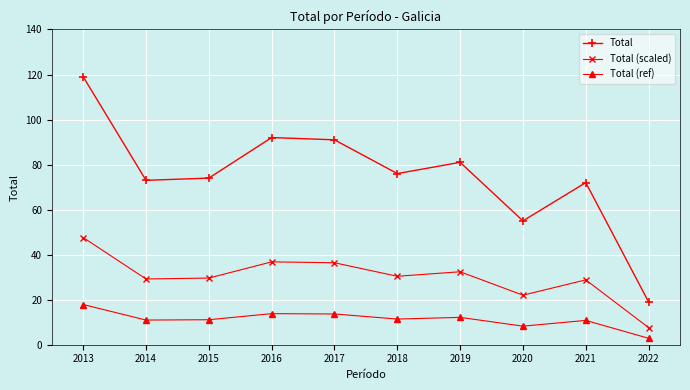

True or false: Total (ref) and Total intersect in this chart.

False